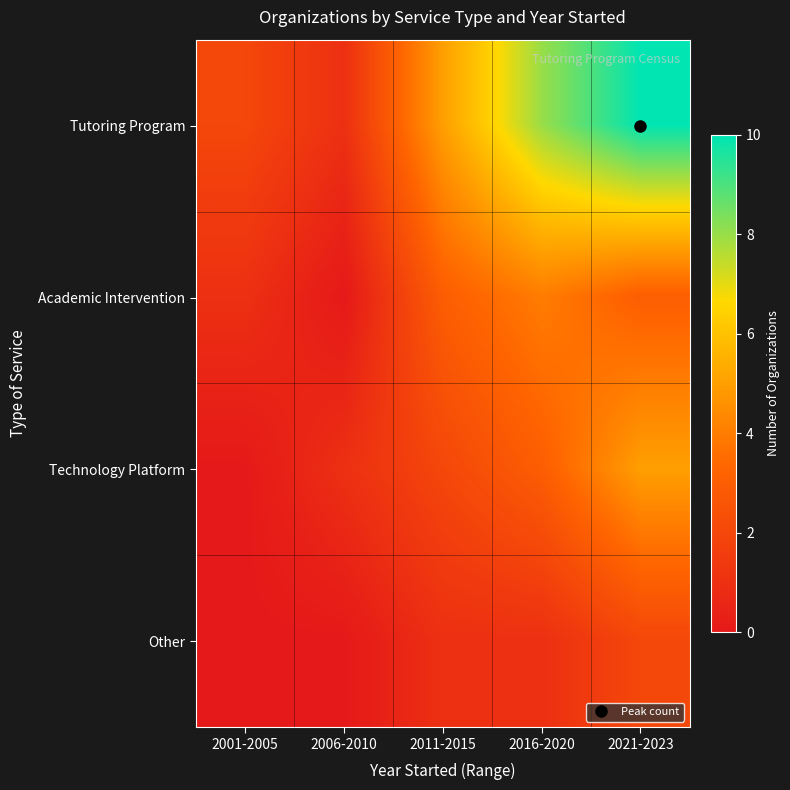

What is the total value across all series at 2016-2020?

16